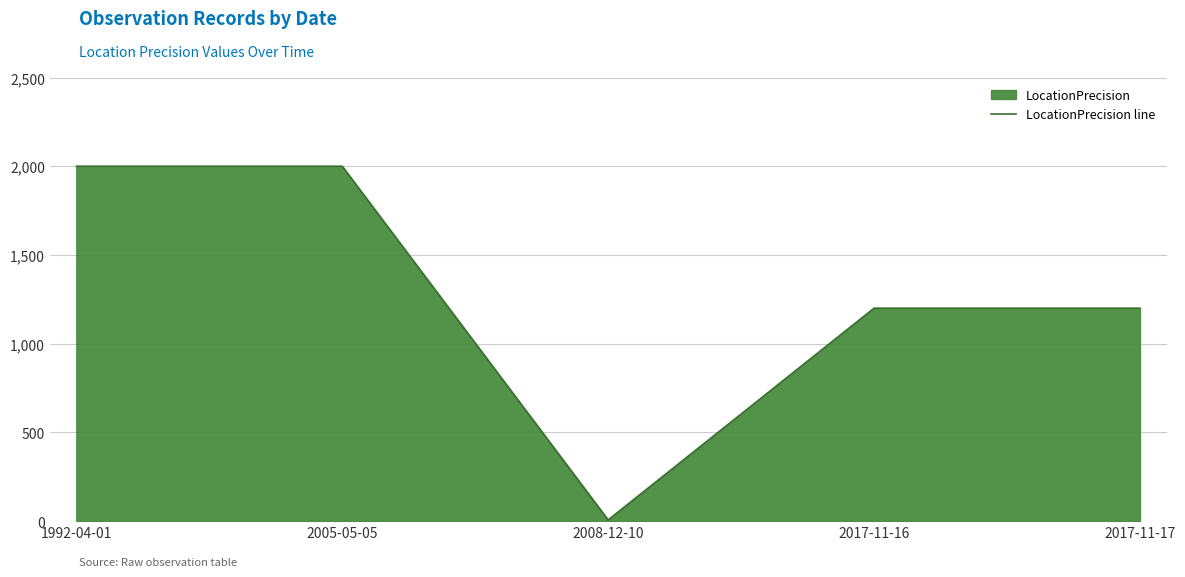

True or false: there are more than 1 points higher than both neighbors.

False